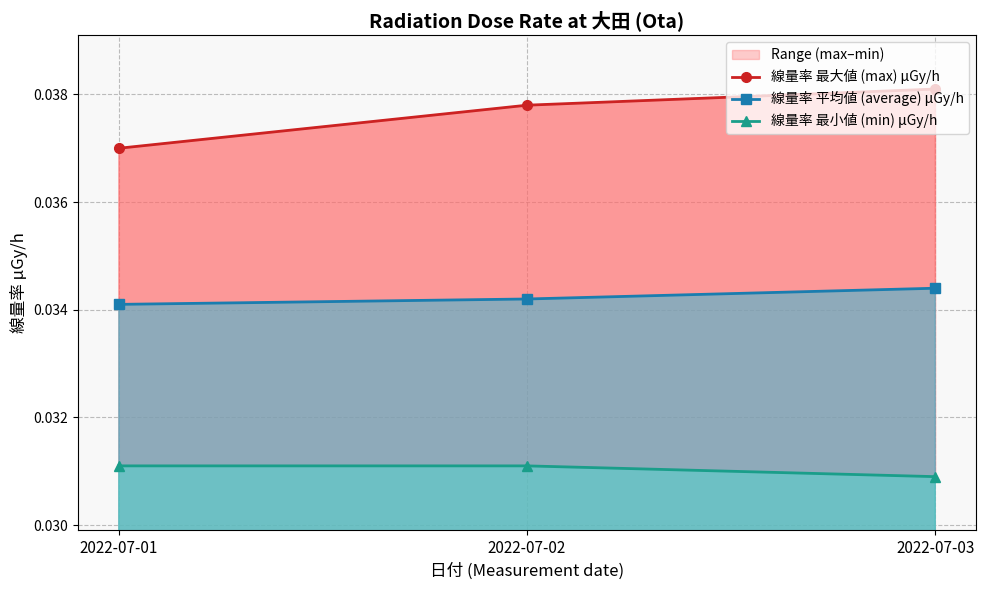

List the series in order of their overall mean, highest first.

線量率 最大値 (max) μGy/h, 線量率 平均値 (average) μGy/h, 線量率 最小値 (min) μGy/h